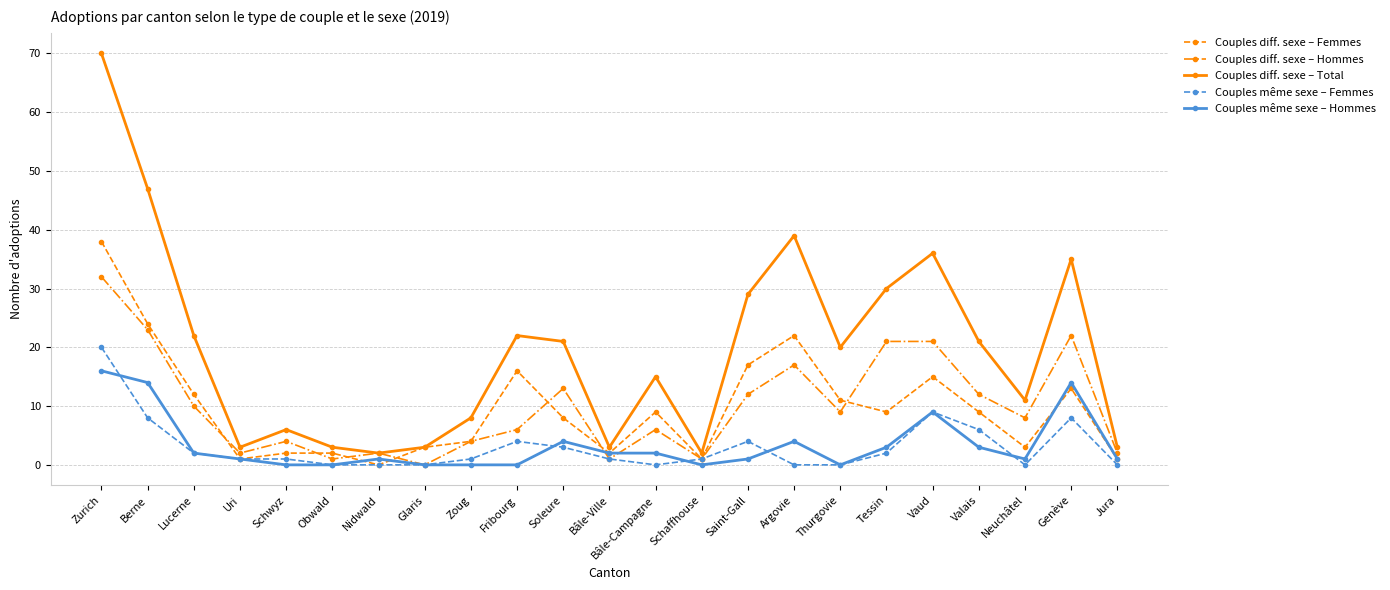

True or false: Couples diff. sexe – Hommes has more than 0 points higher than both neighbors.

True